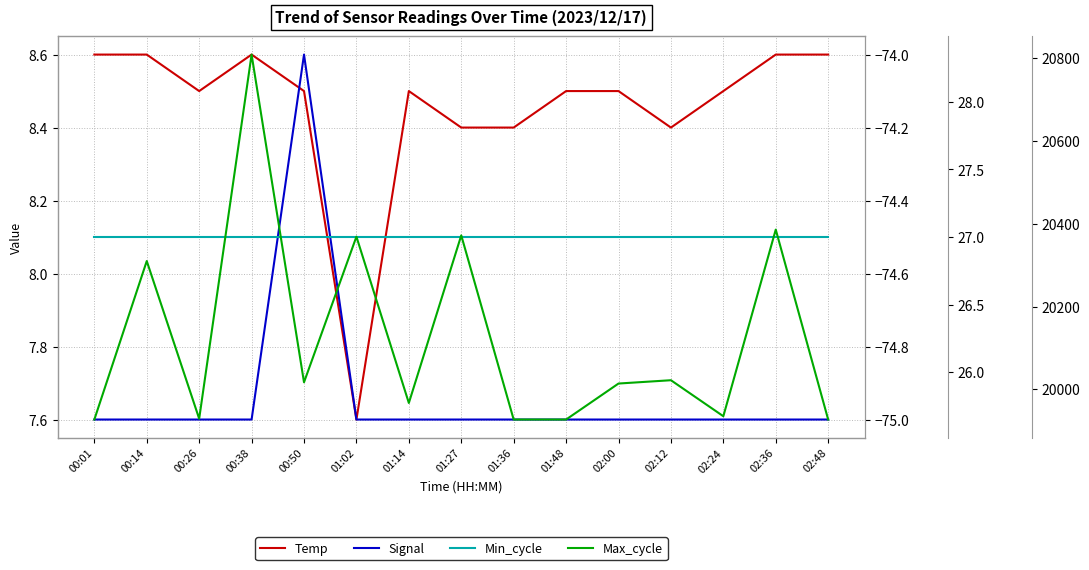

Is this an area chart (filled region under the line)?

No